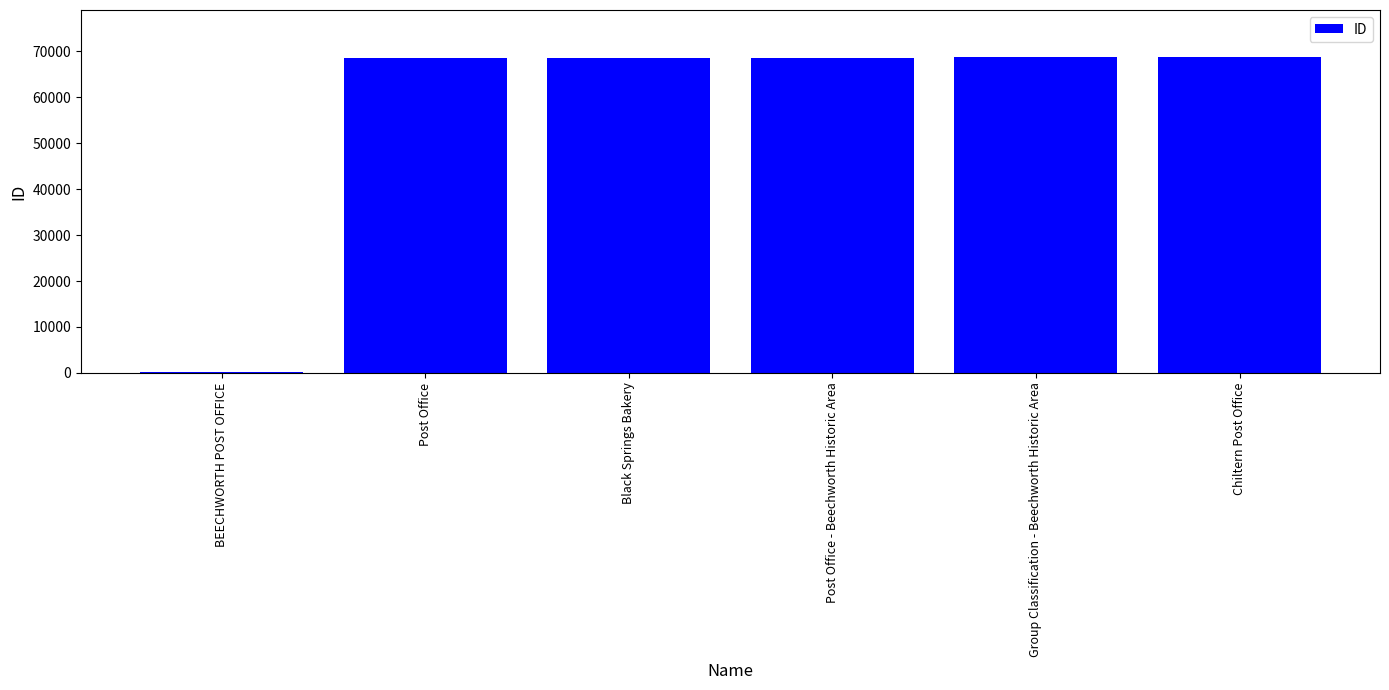

Read the value at Black Springs Bakery.

68646